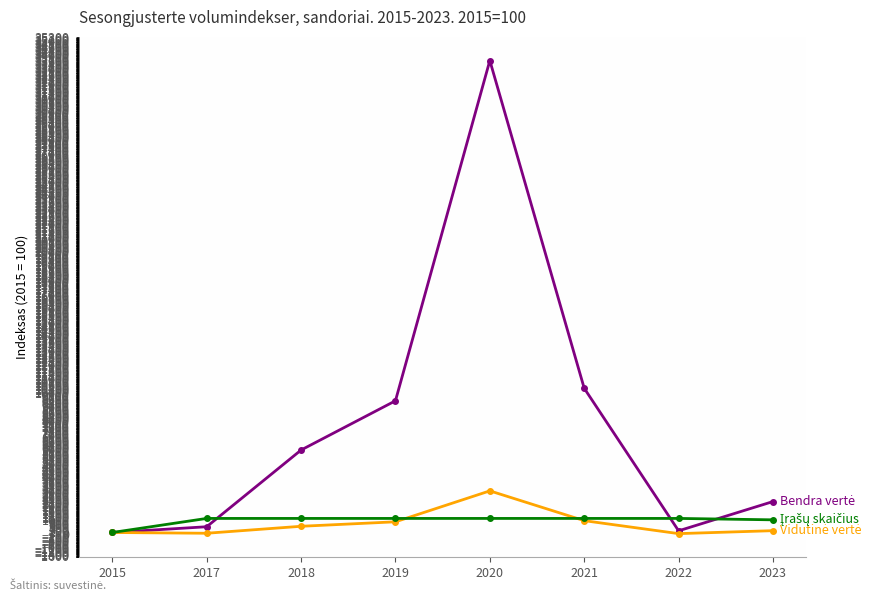

What is the total value across all series at 2020?

37789.6